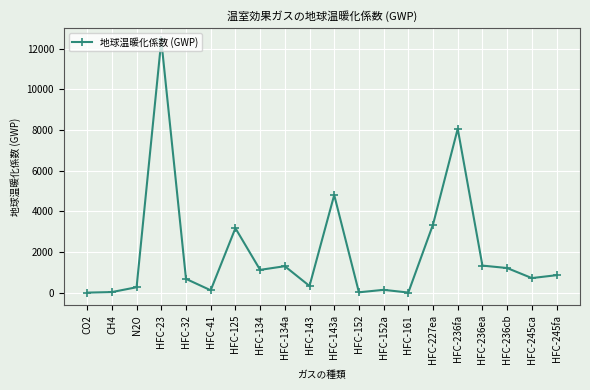

What is the approximate value at CH4, to the nearest 10?

30